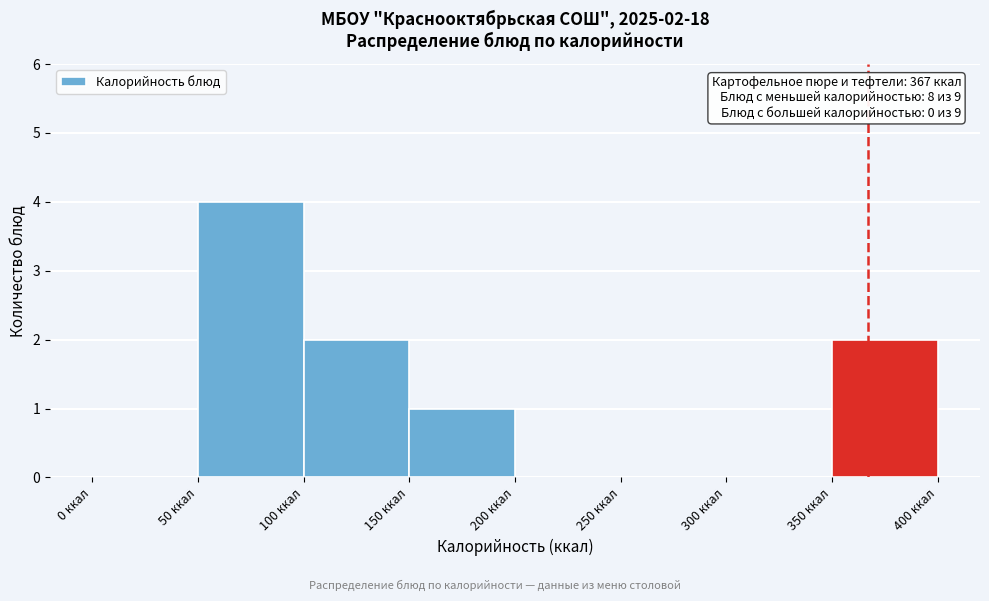

Over which range of the x-axis is the bar tallest?

50 to 100